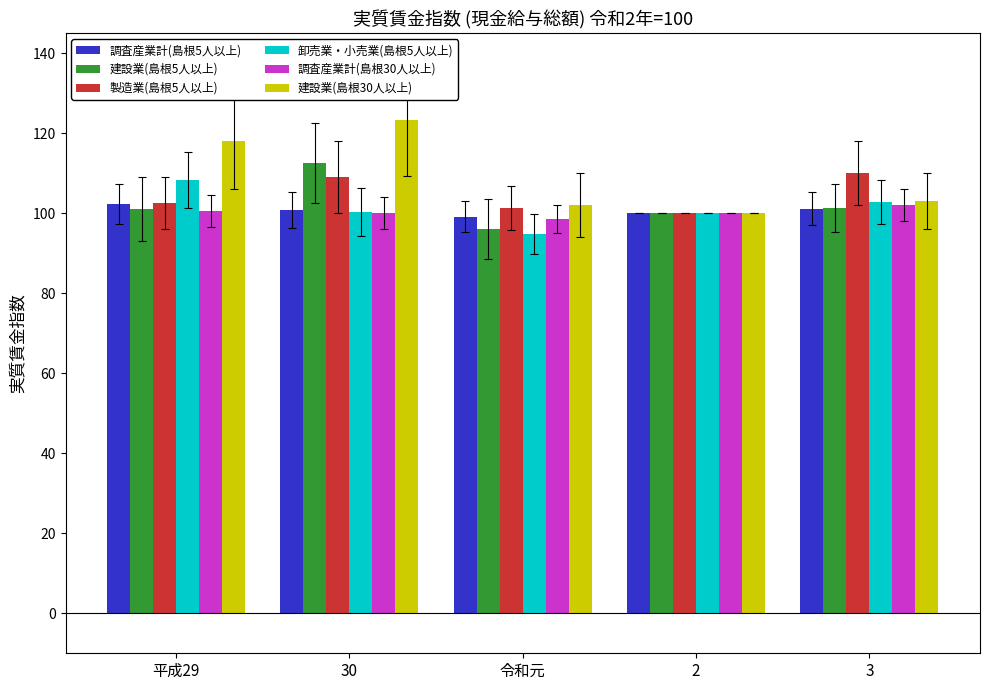

What is the minimum value for 建設業(島根30人以上)?

100.0